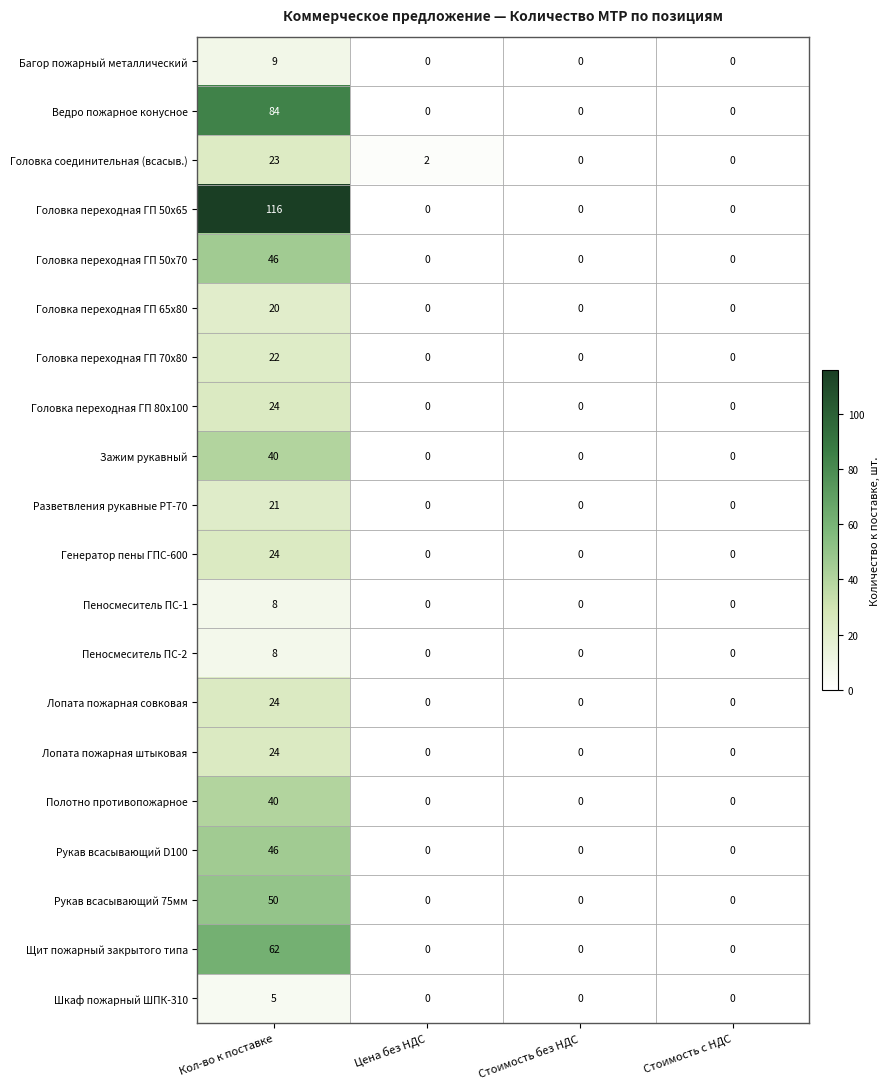

Count the Разветвления рукавные РТ-70 values in the range 0 to 21.

4